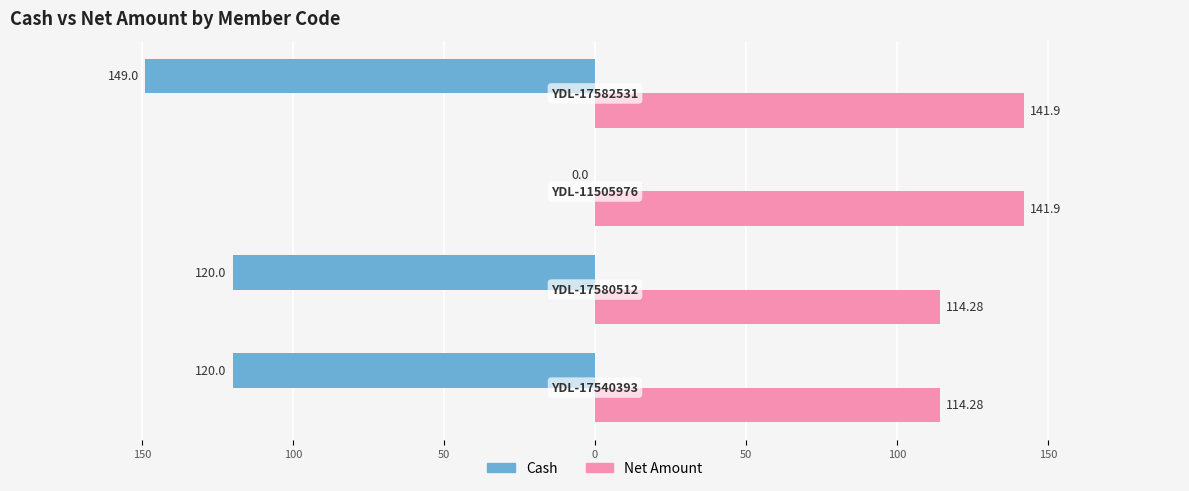

What is the average value of the Net Amount series?

128.1